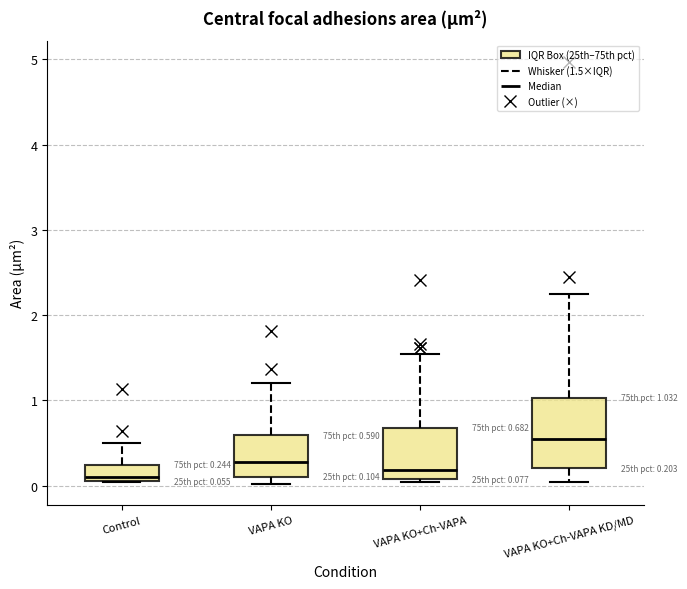

Which box is the tallest, from its lower edge to its upper edge?

VAPA KO+Ch-VAPA KD/MD